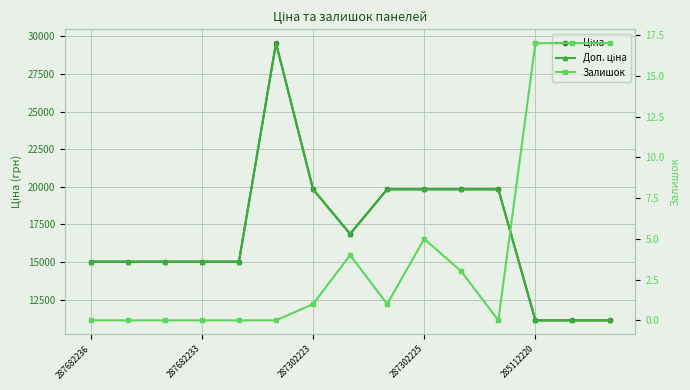

Is the value of Залишок at 9 greater than the value of Доп. ціна at 13?

No